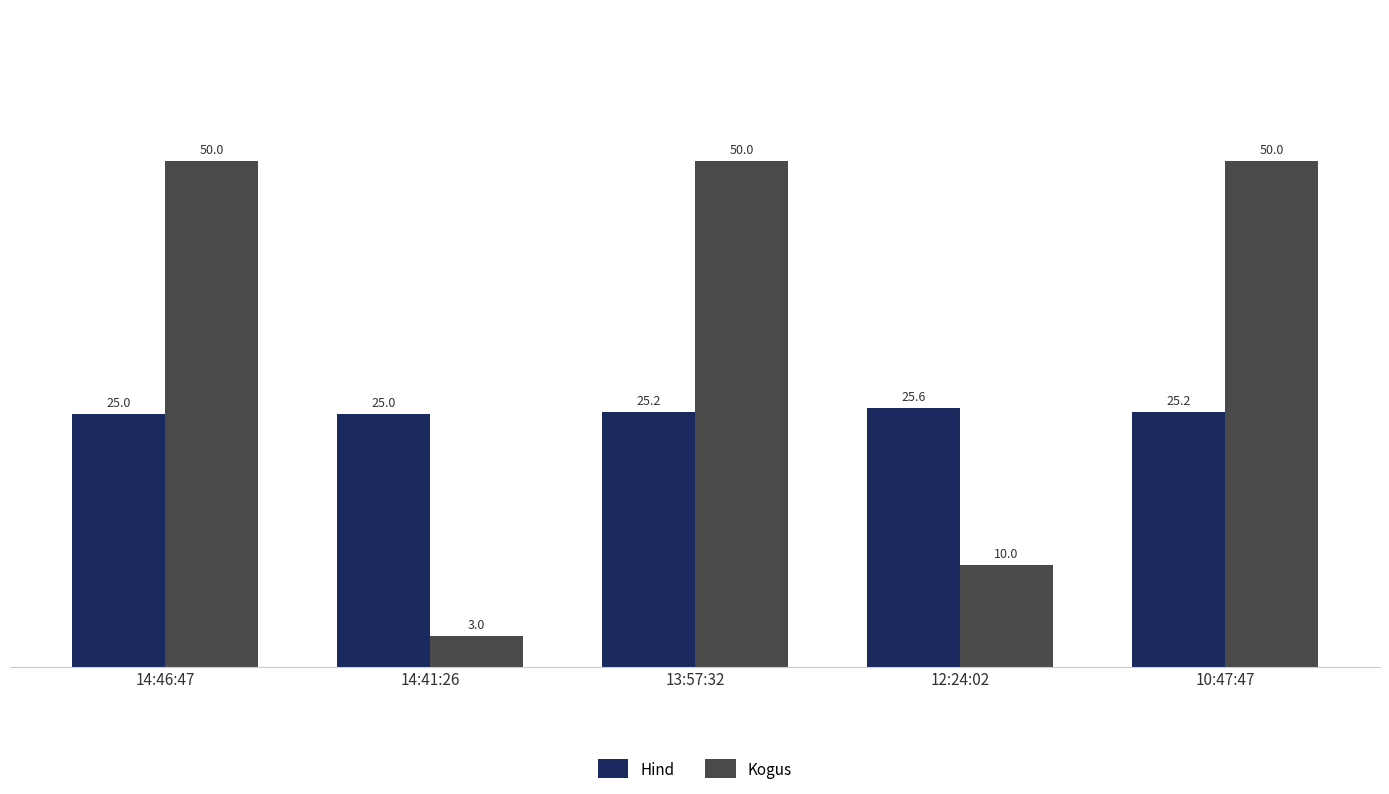

What is the difference between the second highest and minimum values in the Kogus series?

47.0